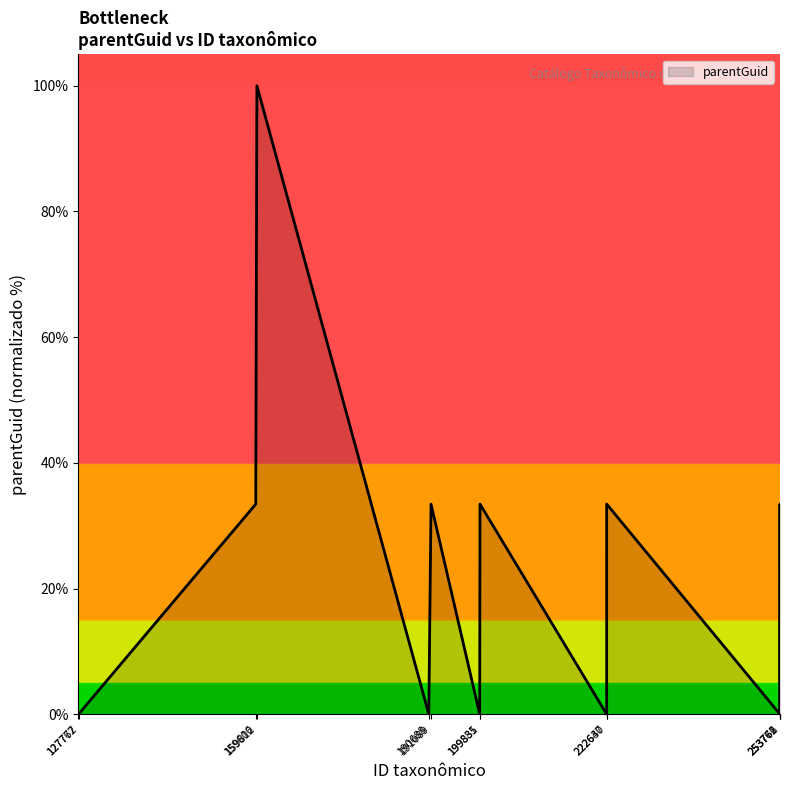

Reading left to right, transcribe all the data shown in this chart.

0.0	0.0	33.4	100.0	0.0	33.4	0.0	33.4	0.0	33.4	0.0	33.4	0.0